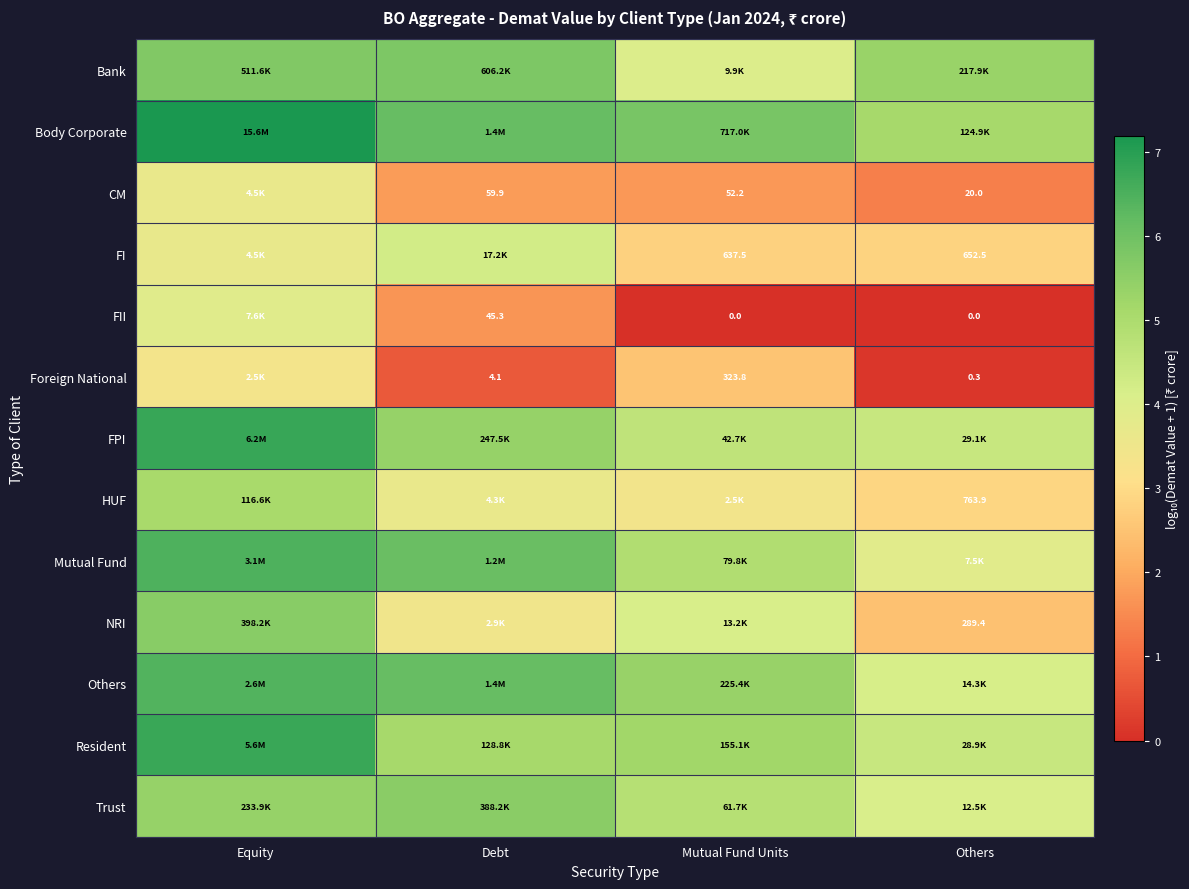

Which category has the highest value across all series?

Equity